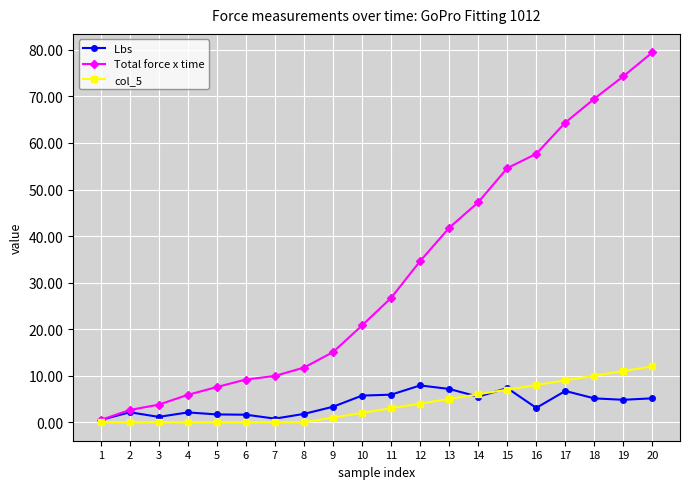

Does the chart display data point markers on the line(s)?

Yes